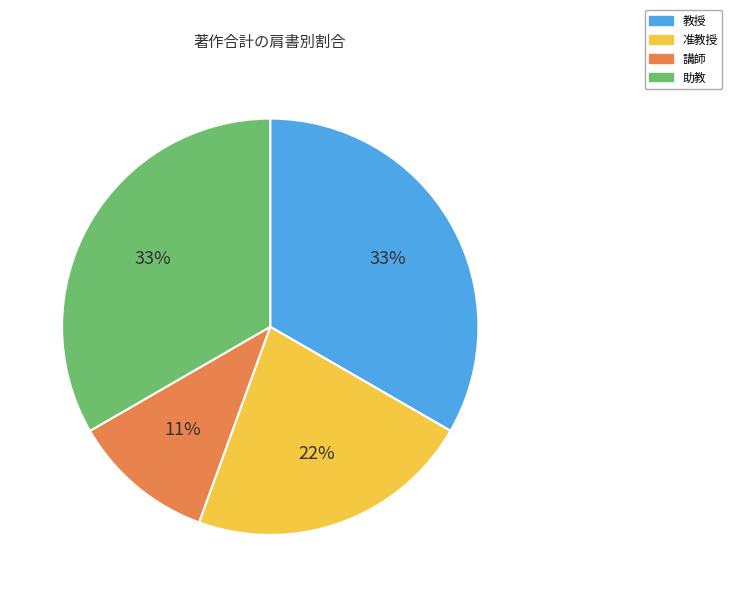

How many slices are in this pie chart?

4